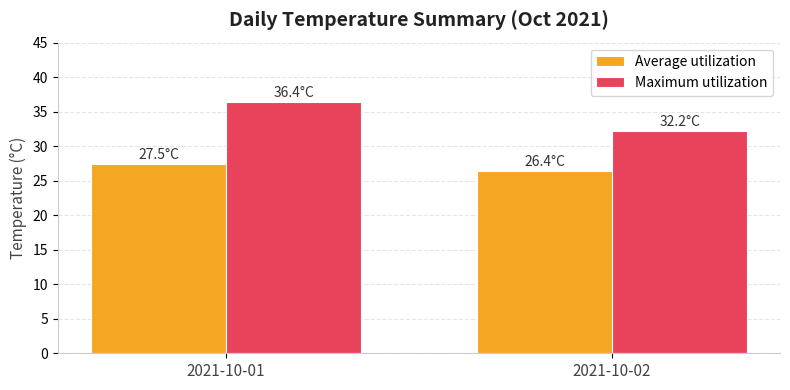

The Maximum utilization series shows 9.6 at 2021-10-01. True or false?

False